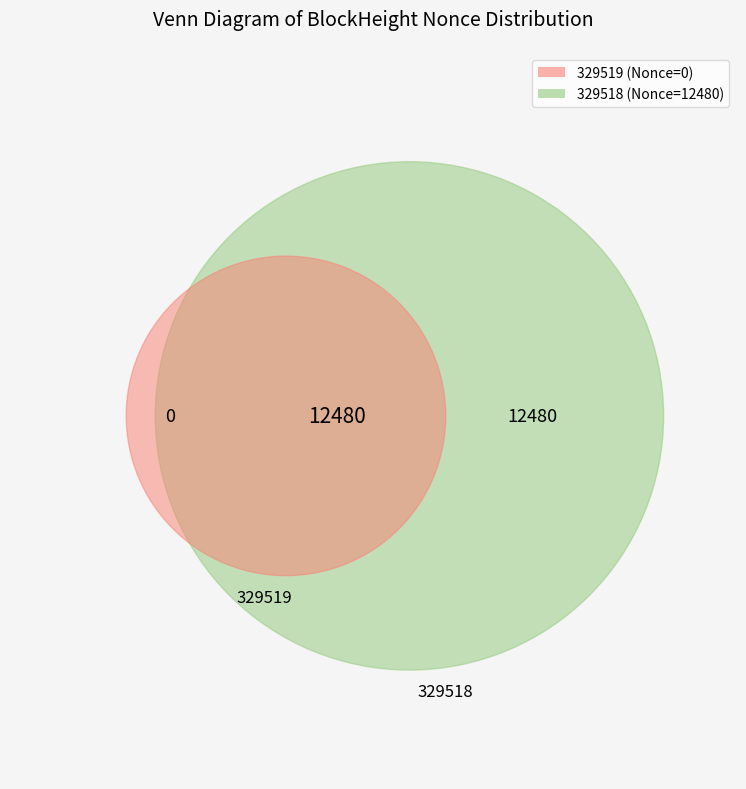

True or false: 329518 accounts for 94% of the total.

False